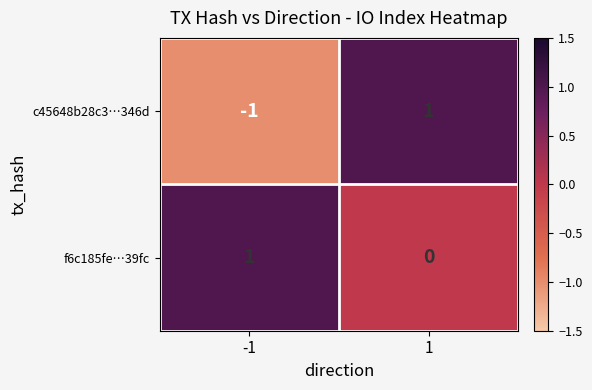

At which category is the sum across all series the highest?

1